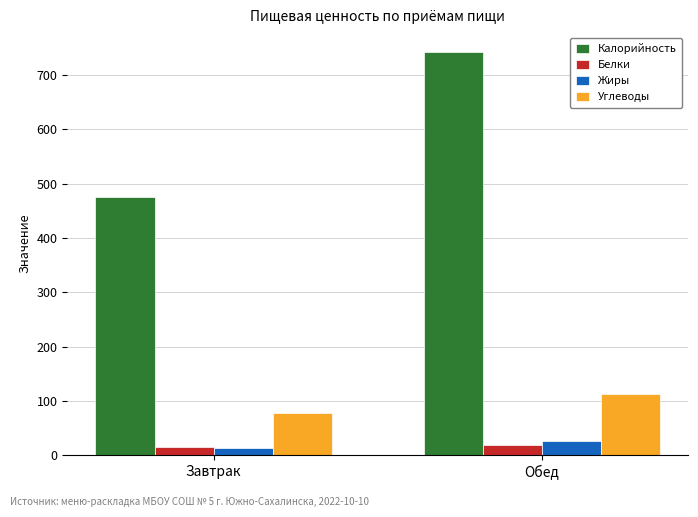

At how many categories does at least one series exceed 184?

2